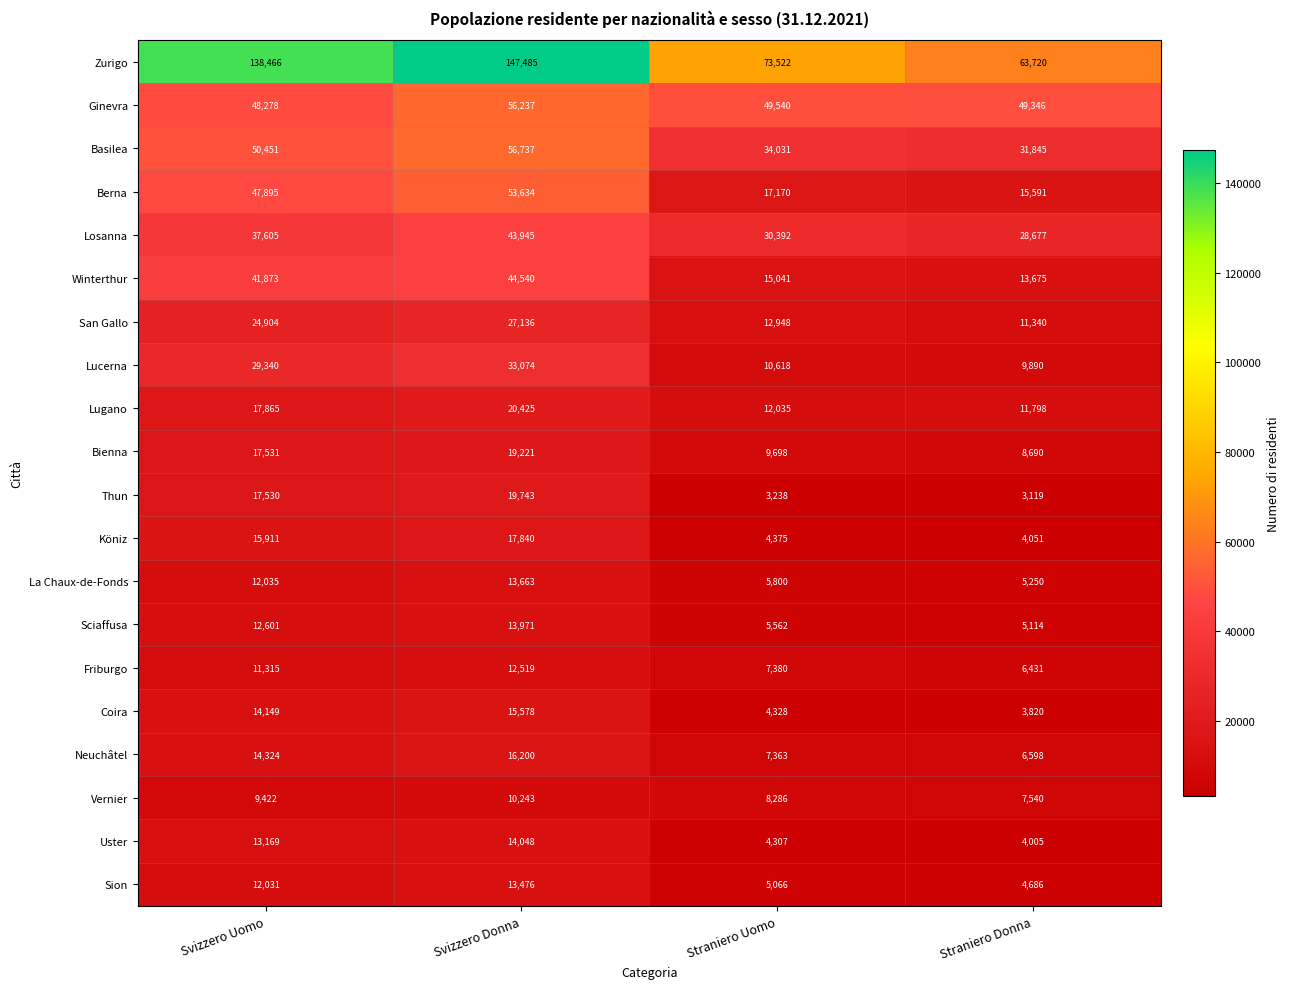

At Svizzero Donna, list the series in order from largest to smallest.

Zurigo, Basilea, Ginevra, Berna, Winterthur, Losanna, Lucerna, San Gallo, Lugano, Thun, Bienna, Köniz, Neuchâtel, Coira, Uster, Sciaffusa, La Chaux-de-Fonds, Sion, Friburgo, Vernier